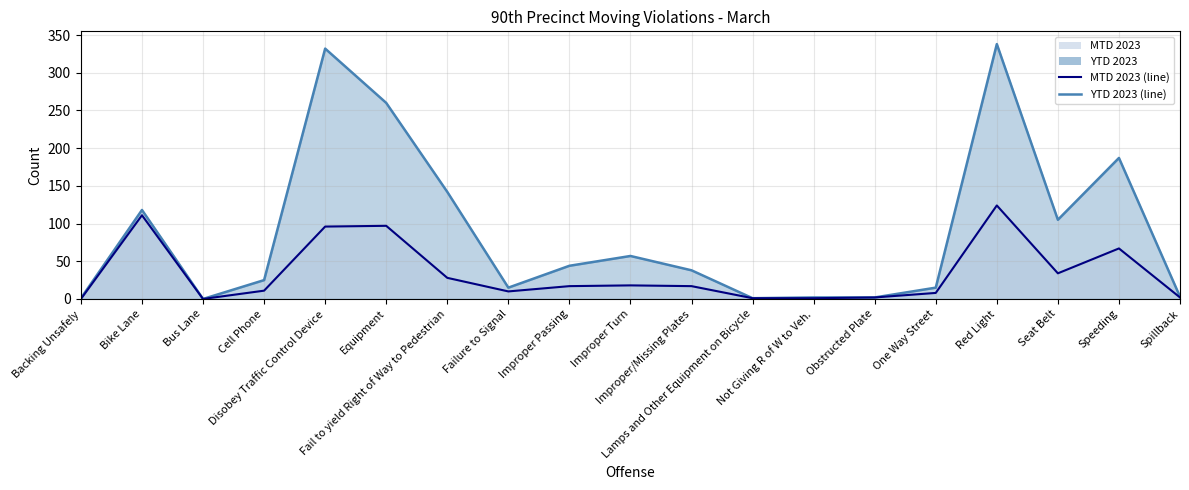

True or false: MTD 2023 and YTD 2023 intersect in this chart.

False